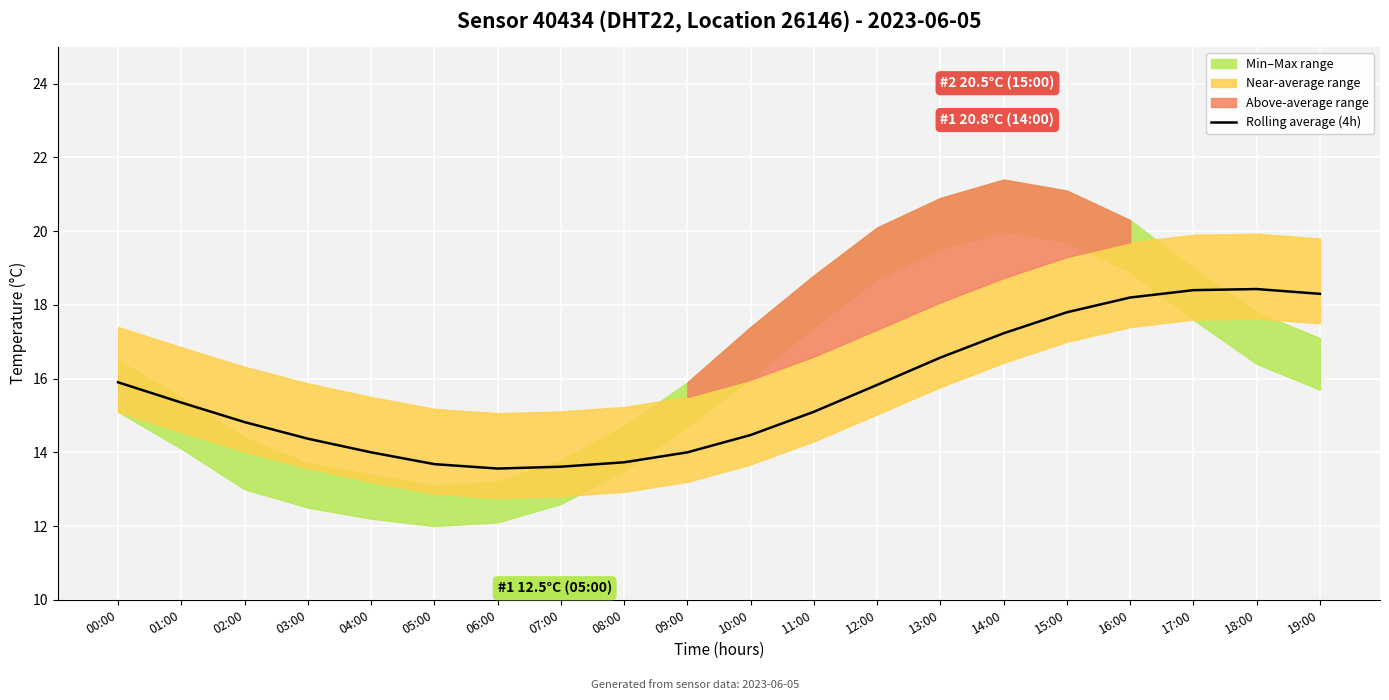

List the labels in order of value, smallest first.

06:00, 07:00, 05:00, 08:00, 04:00, 09:00, 03:00, 10:00, 02:00, 11:00, 01:00, 12:00, 00:00, 13:00, 14:00, 15:00, 16:00, 19:00, 17:00, 18:00